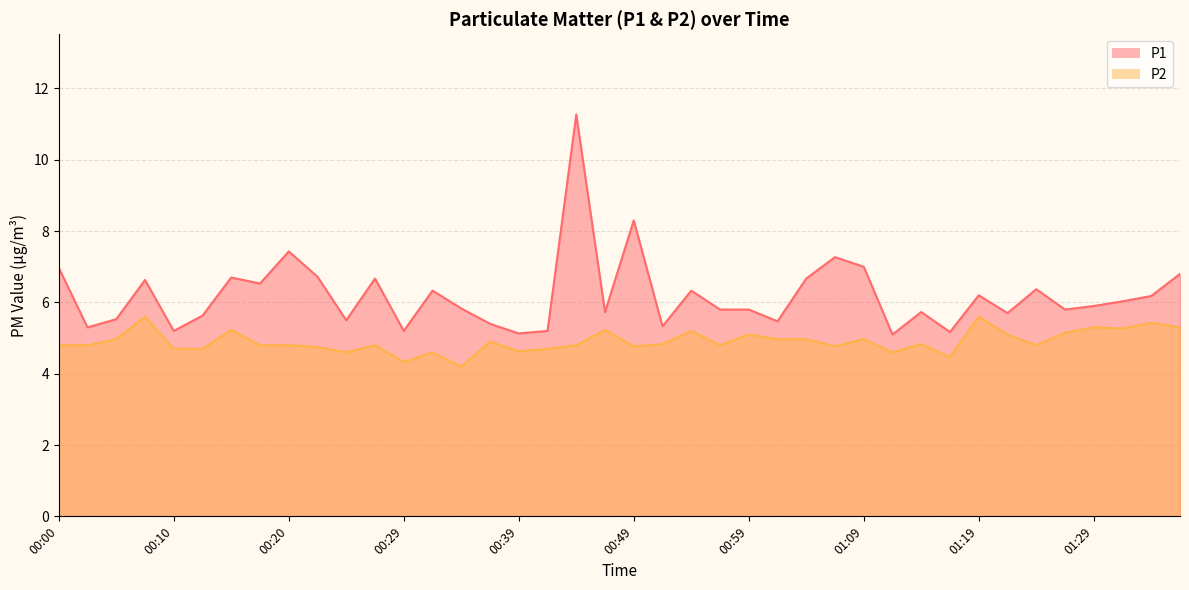

Reading left to right, extract all data points from this chart.

P1: 00:00=7.0	00:02=5.3	00:05=5.5	00:07=6.6	00:10=5.2	00:12=5.6	00:15=6.7	00:17=6.5	00:20=7.4	00:22=6.7	00:25=5.5	00:27=6.7	00:29=5.2	00:32=6.3	00:34=5.8	00:37=5.4	00:39=5.1	00:42=5.2	00:44=11.3	00:47=5.7	00:49=8.3	00:52=5.3	00:54=6.3	00:57=5.8	00:59=5.8	01:02=5.5	01:04=6.7	01:07=7.3	01:09=7.0	01:12=5.1	01:14=5.7	01:17=5.2	01:19=6.2	01:22=5.7	01:24=6.4	01:27=5.8	01:29=5.9	01:32=6.0	01:34=6.2	01:37=6.8
P2: 00:00=4.8	00:02=4.8	00:05=5.0	00:07=5.6	00:10=4.7	00:12=4.7	00:15=5.2	00:17=4.8	00:20=4.8	00:22=4.8	00:25=4.6	00:27=4.8	00:29=4.3	00:32=4.6	00:34=4.2	00:37=4.9	00:39=4.6	00:42=4.7	00:44=4.8	00:47=5.2	00:49=4.8	00:52=4.8	00:54=5.2	00:57=4.8	00:59=5.1	01:02=5.0	01:04=5.0	01:07=4.8	01:09=5.0	01:12=4.6	01:14=4.8	01:17=4.5	01:19=5.6	01:22=5.1	01:24=4.8	01:27=5.2	01:29=5.3	01:32=5.3	01:34=5.4	01:37=5.3